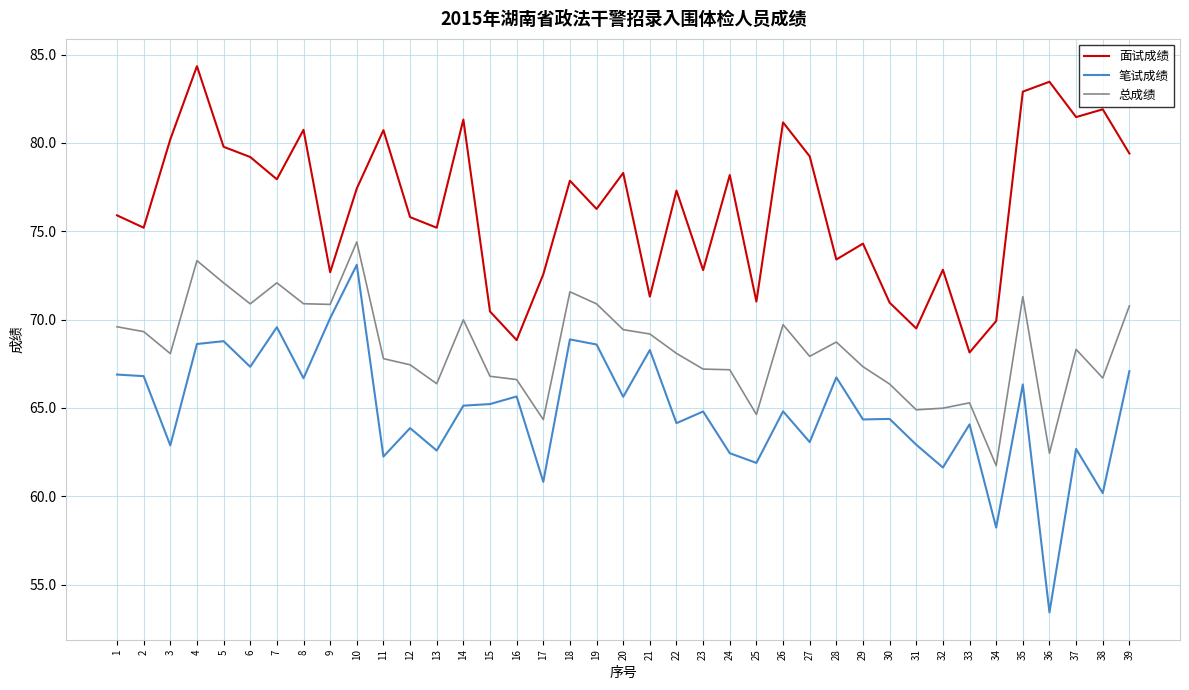

What is the sum of the 总成绩 values at 33 and 9?

136.2